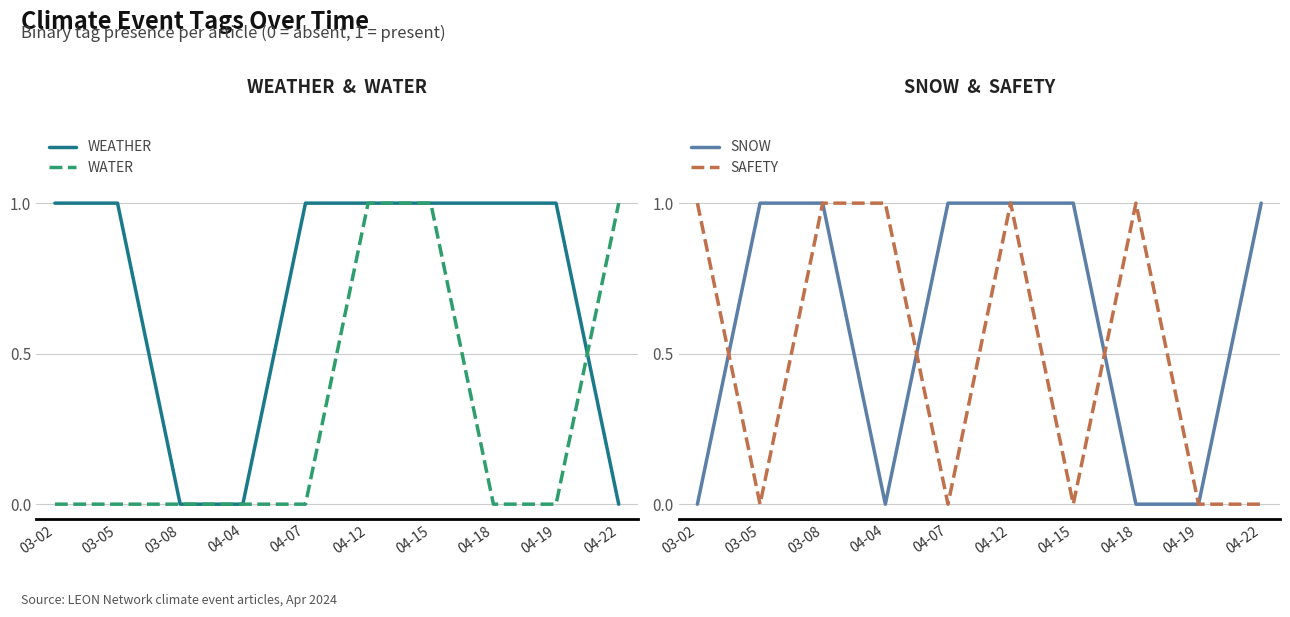

How many data points does each series have?

10